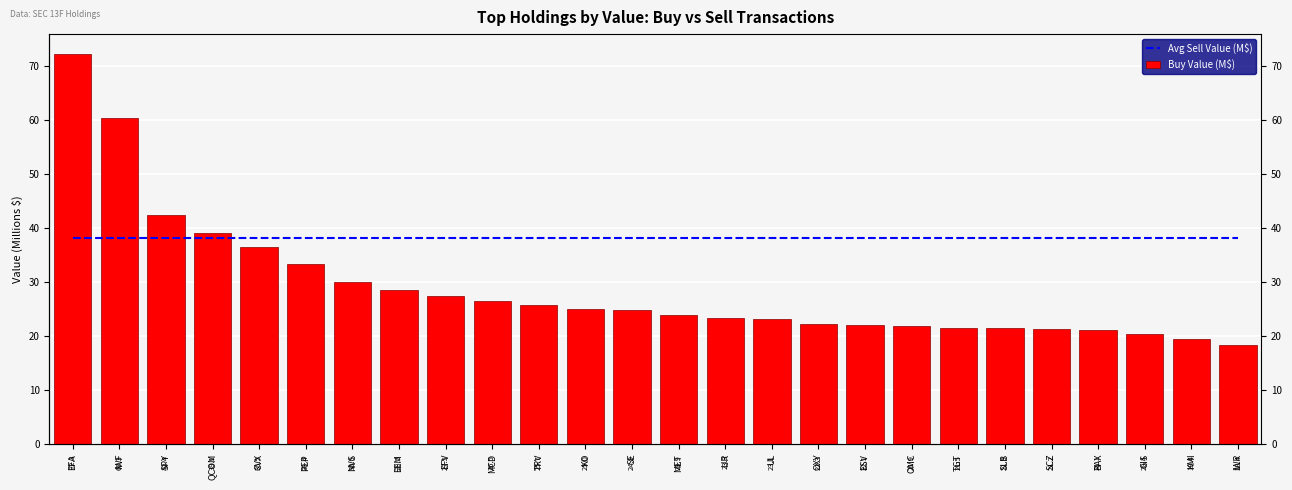

What is the total value across all series at TGT?

59.7